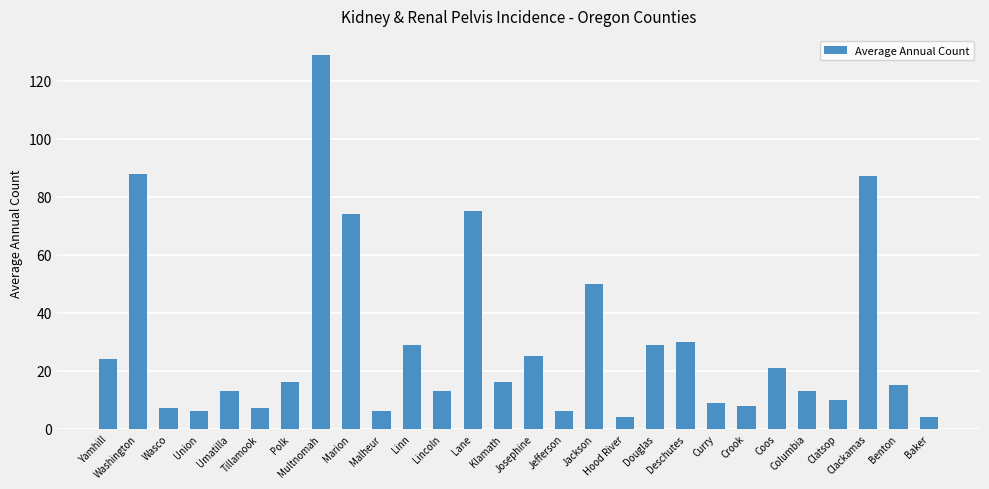

What is the average value?

29